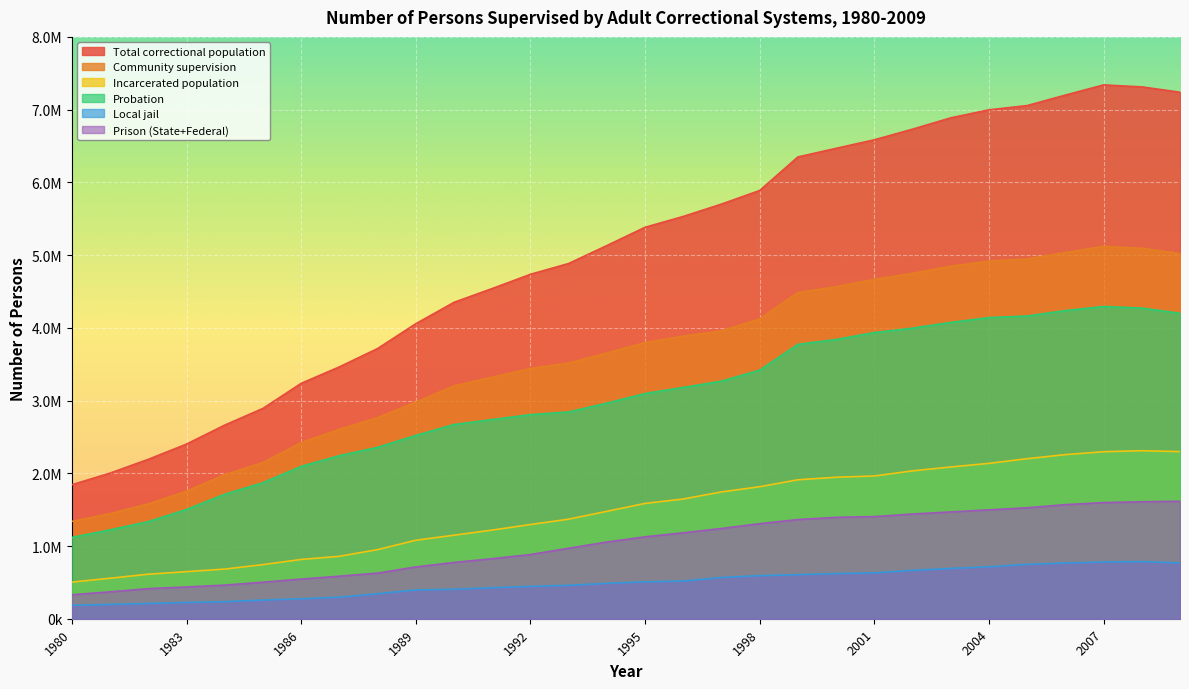

Rank the categories by Incarcerated population value from lowest to highest.

1980, 1981, 1982, 1983, 1984, 1985, 1986, 1987, 1988, 1989, 1990, 1991, 1992, 1993, 1994, 1995, 1996, 1997, 1998, 1999, 2000, 2001, 2002, 2003, 2004, 2005, 2006, 2007, 2009, 2008